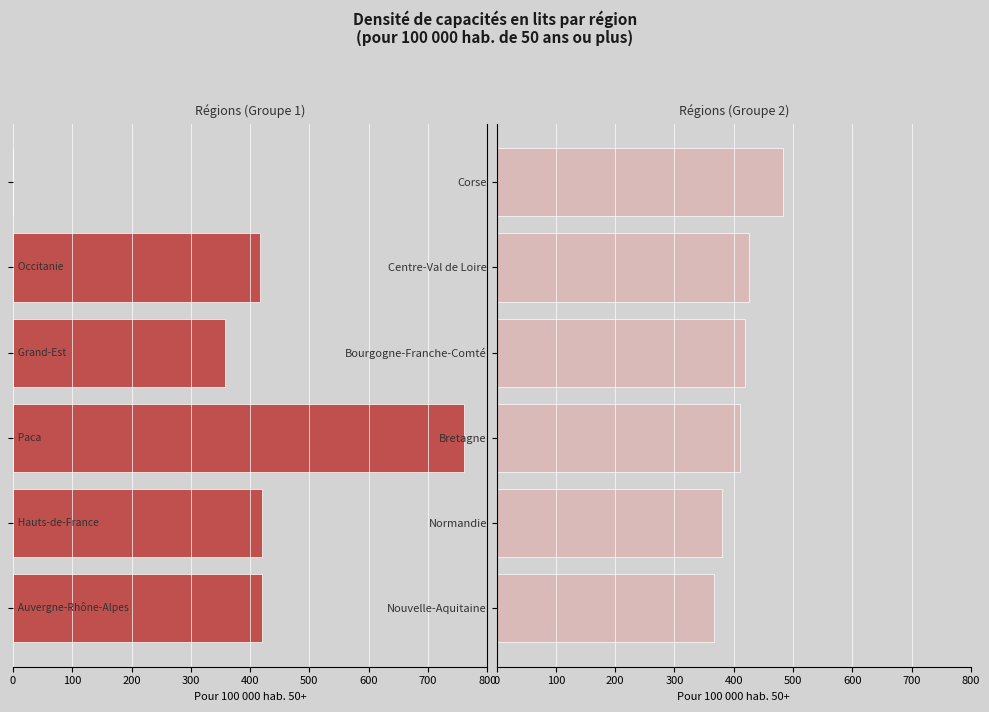

What is the difference between the highest and lowest values at Bourgogne-Franche-Comté?

60.9